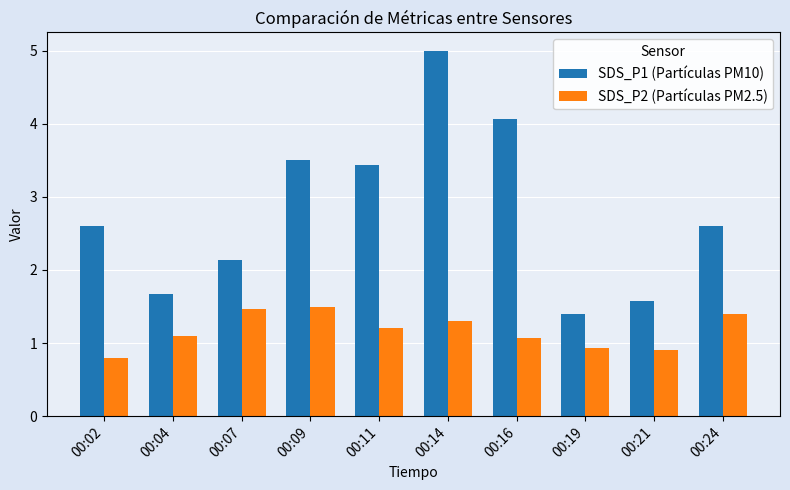

Rank the series at 00:02 from highest to lowest value.

SDS_P1 (Partículas PM10), SDS_P2 (Partículas PM2.5)